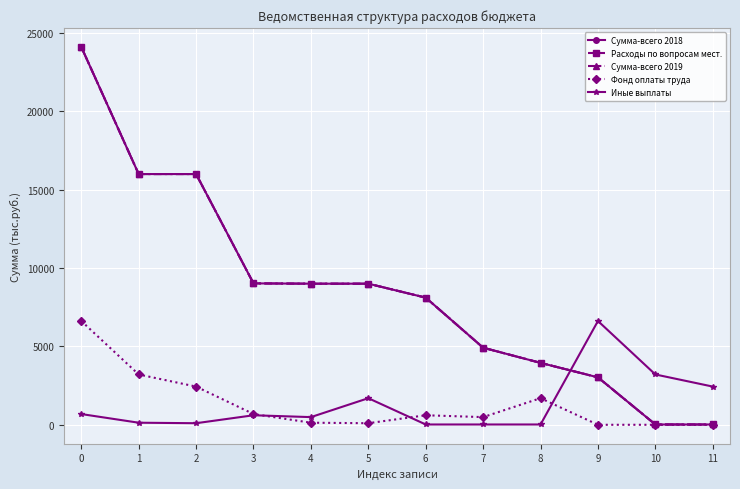

Where is Иные выплаты nearest to the value 3321?

10